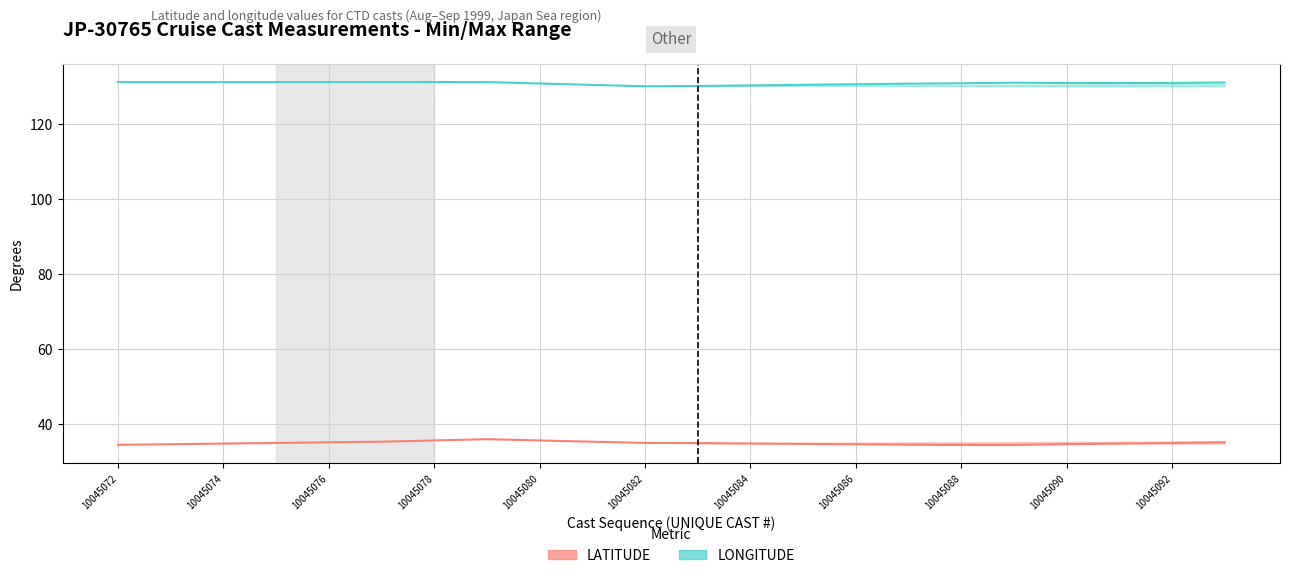

Is it true that LONGITUDE equals 60.7 at 10045090?

False